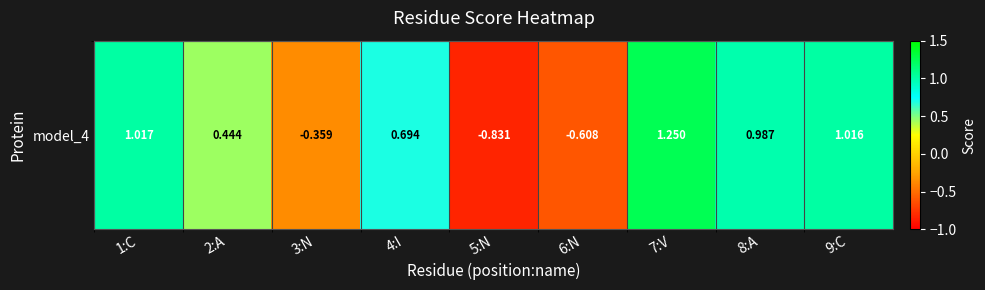

The value at 9:C is 1.3. True or false?

False